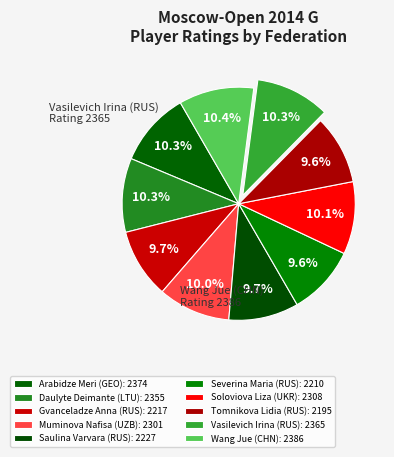

What percentage is the Daulyte Deimante (LTU) slice, to the nearest percent?

10%